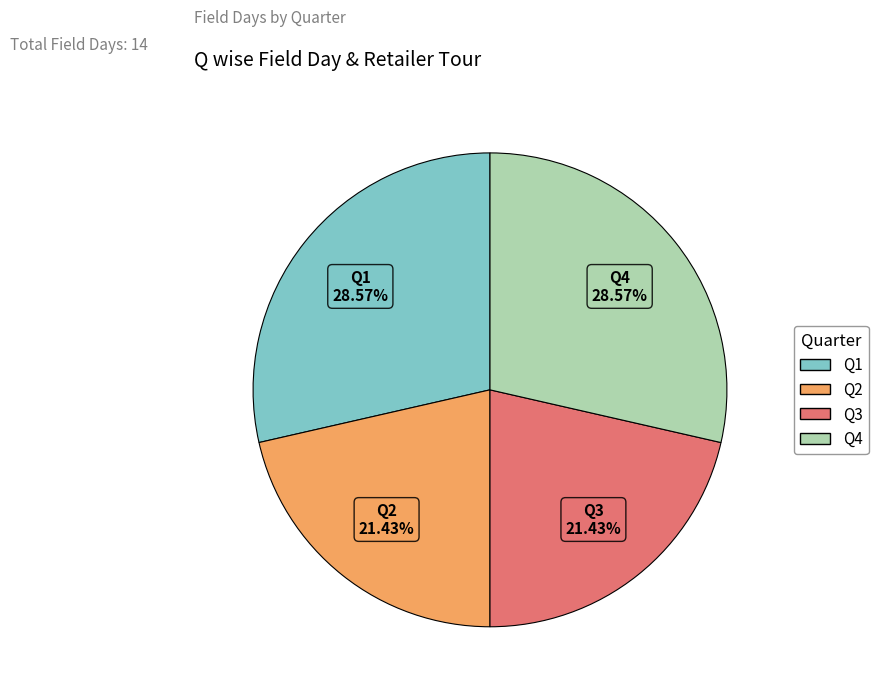

True or false: Q2 accounts for 21% of the total.

True